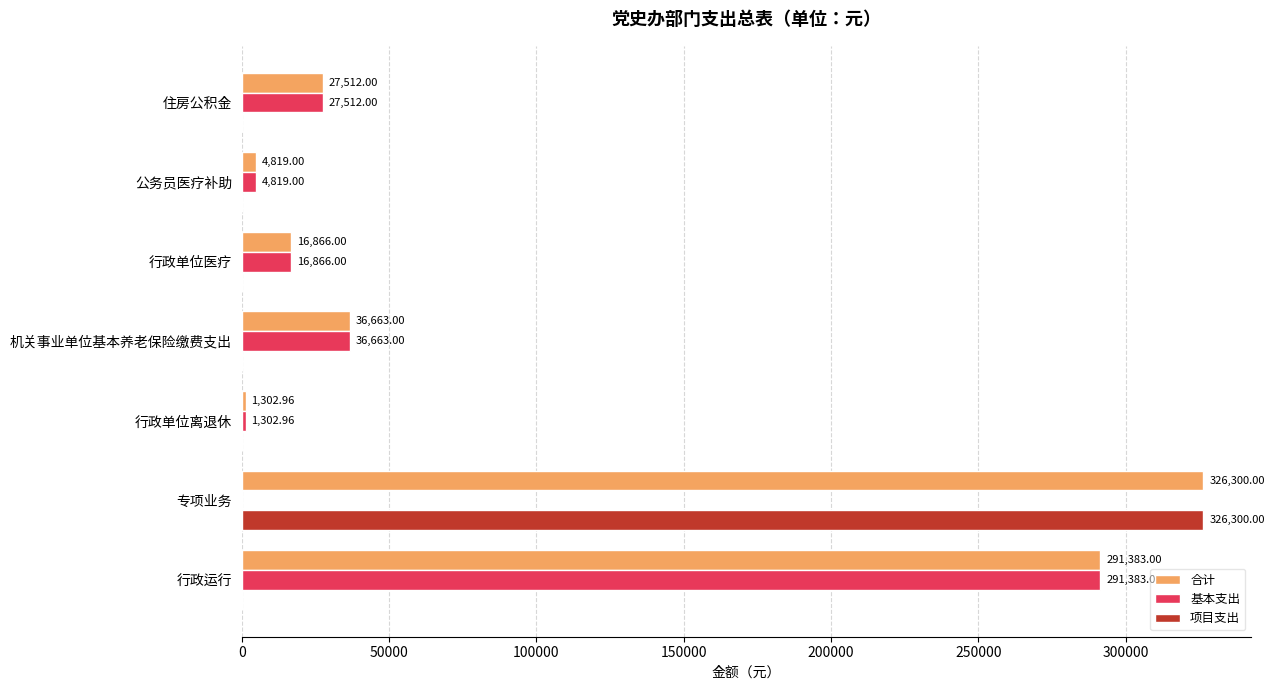

Which category has the highest value in the 合计 series?

专项业务